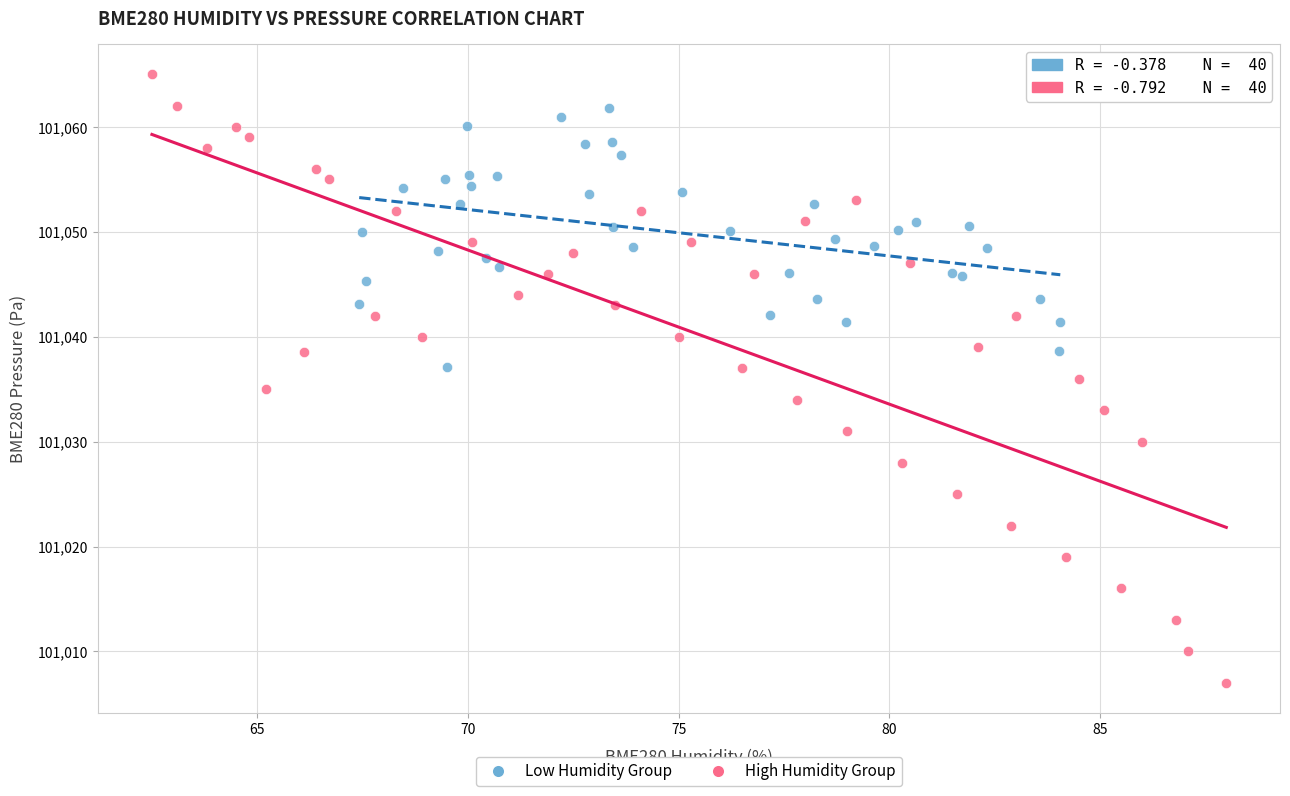

Which series reaches the minimum Y coordinate?

High Humidity Group